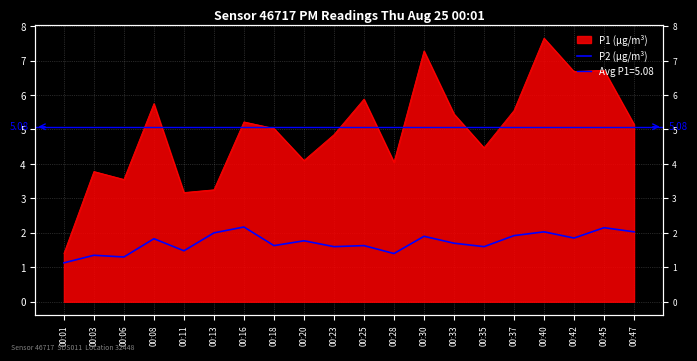

What is the sum of all values?

34.5